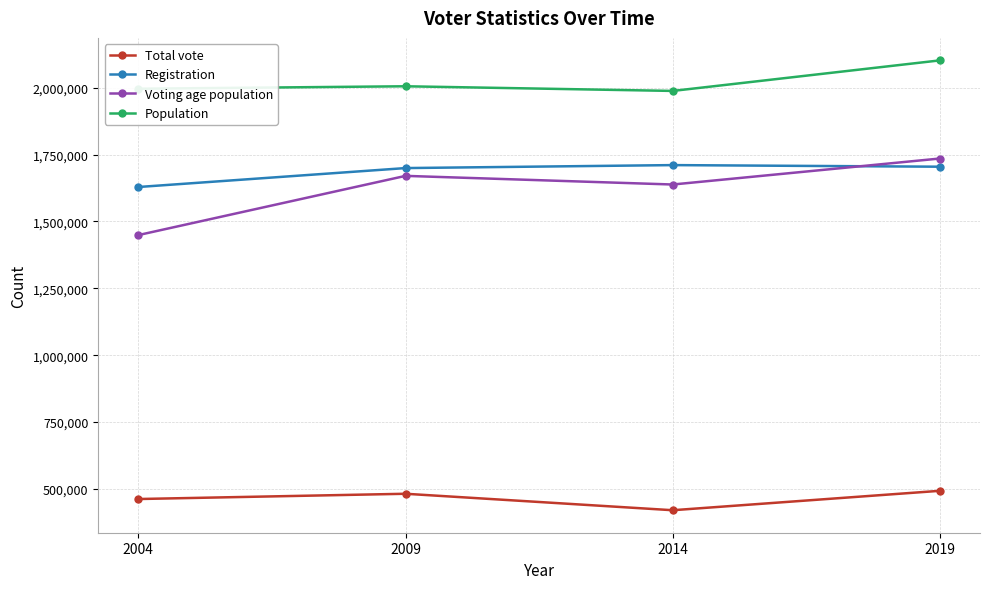

What is the value of the Total vote point at the 3rd from the left?

419975